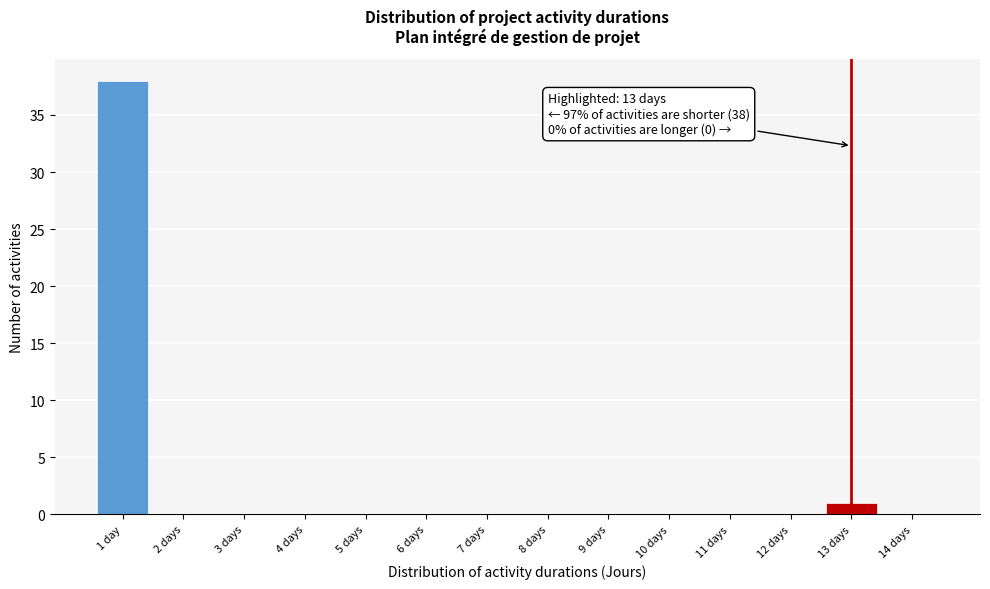

Reading left to right, what are all the values shown in this chart?

1 day=38	2 days=0	3 days=0	4 days=0	5 days=0	6 days=0	7 days=0	8 days=0	9 days=0	10 days=0	11 days=0	12 days=0	13 days=1	14 days=0